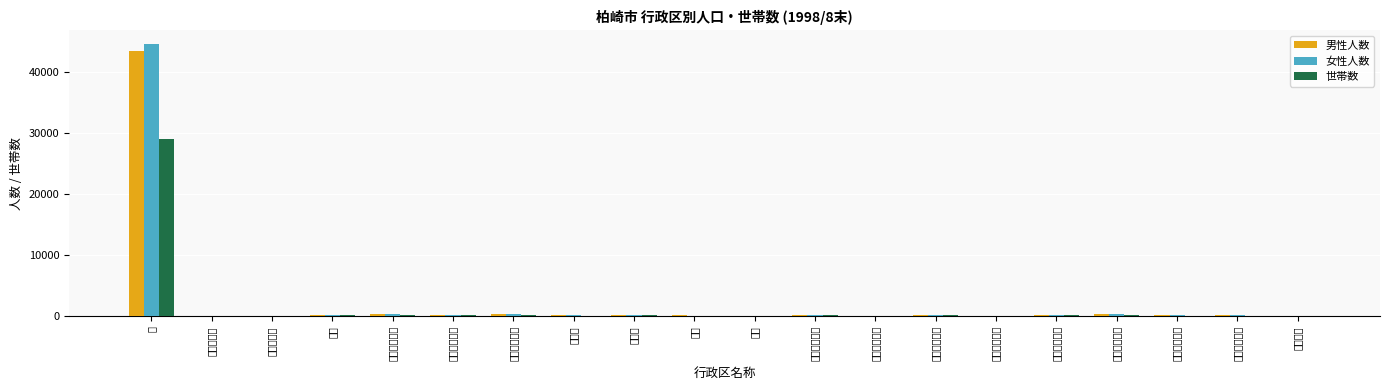

What is the label of the 16th bar from the left?

米山台二丁目